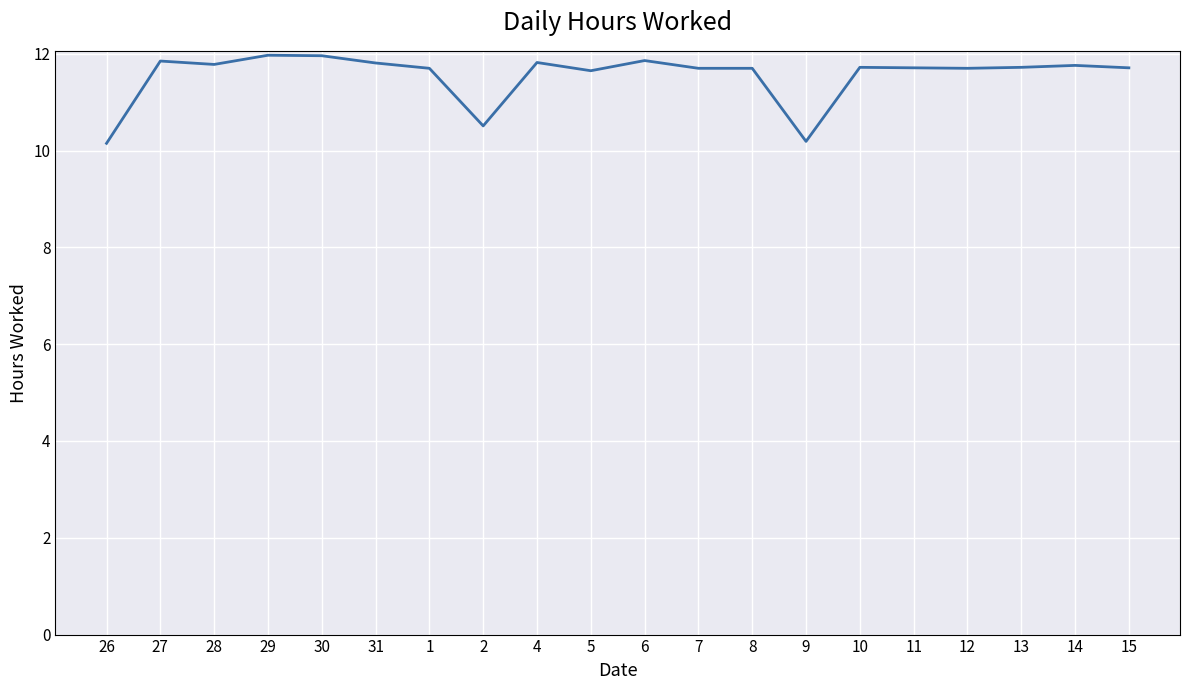

What is the maximum value shown in the chart?

12.0